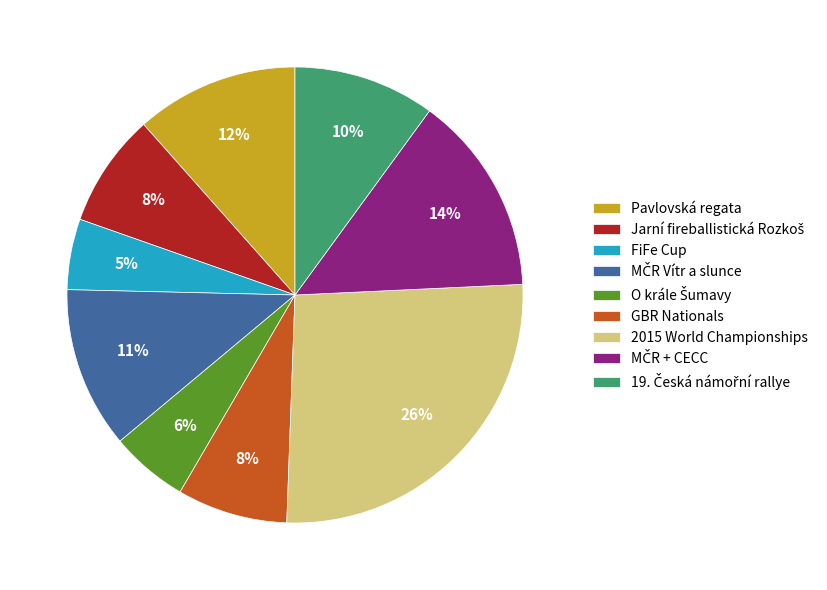

Is it true that FiFe Cup is 5% of the pie?

True